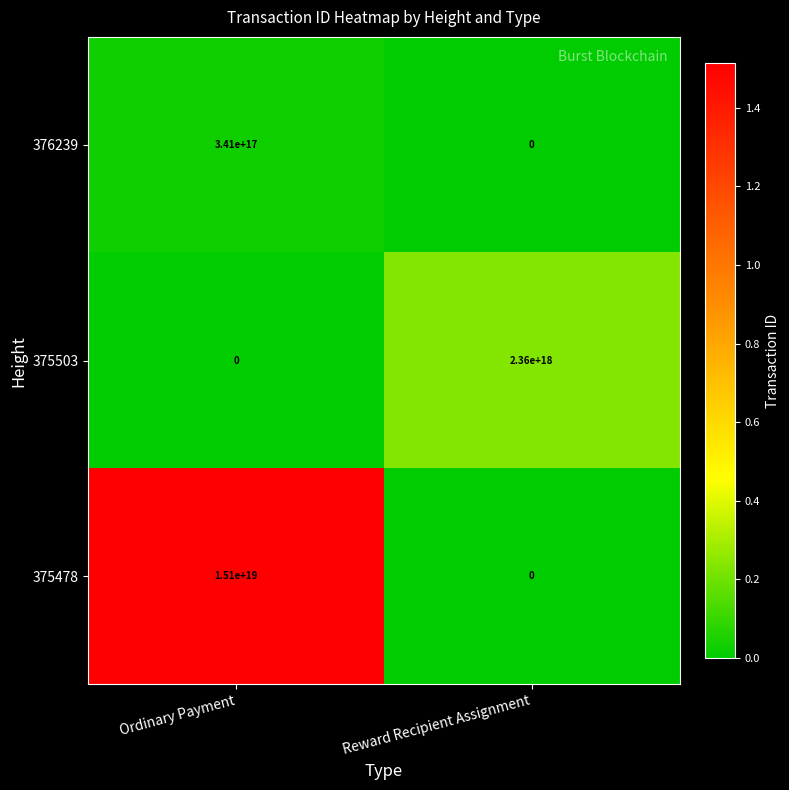

At which category does the chart reach its peak across all series?

Ordinary Payment